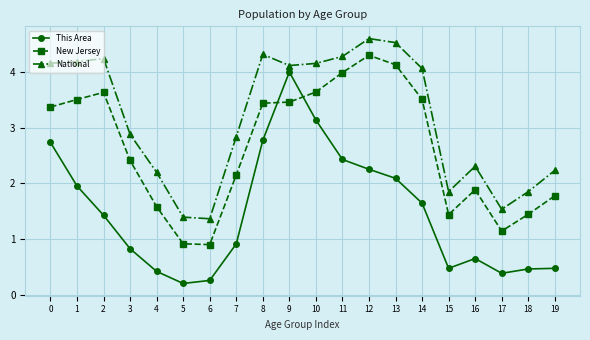

What is the average value of the This Area series?

1.5